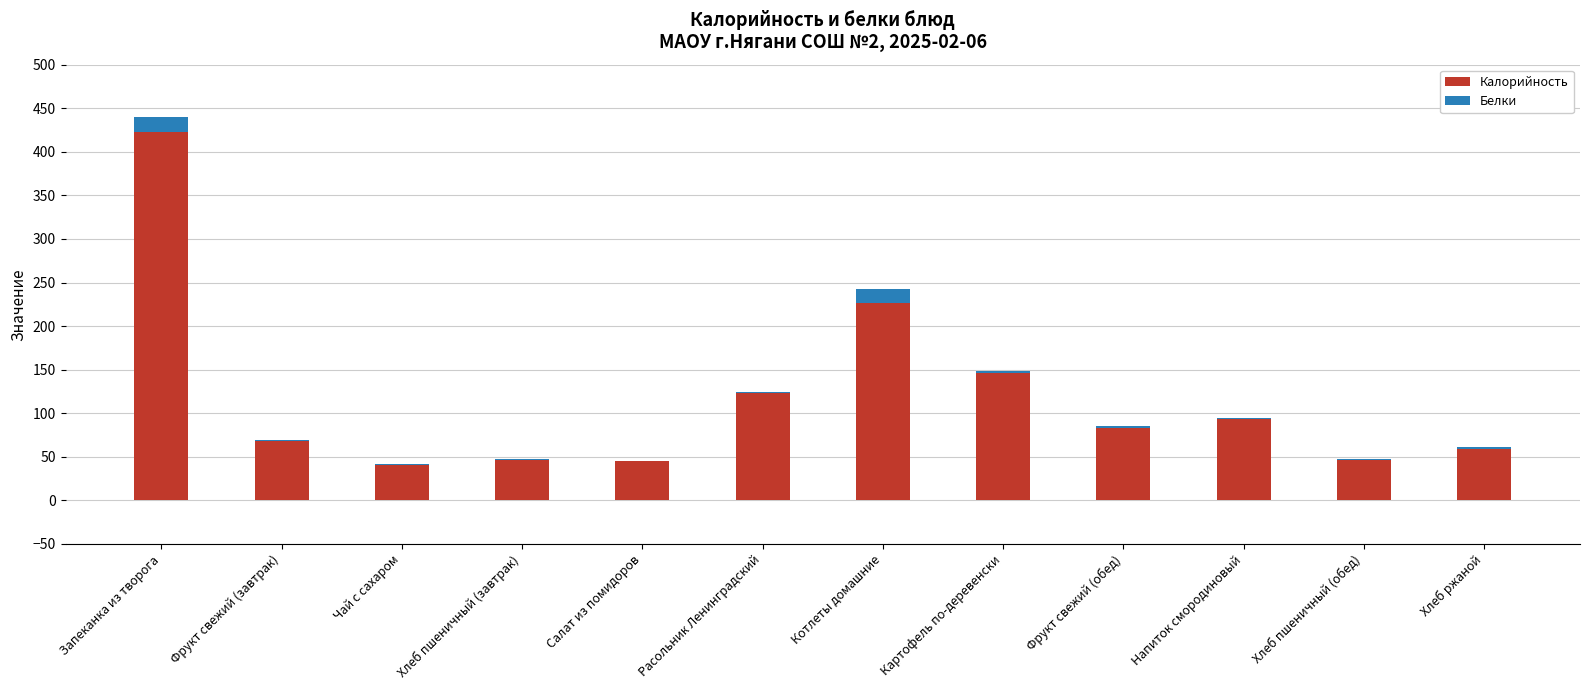

Does the chart contain stacked bars?

Yes